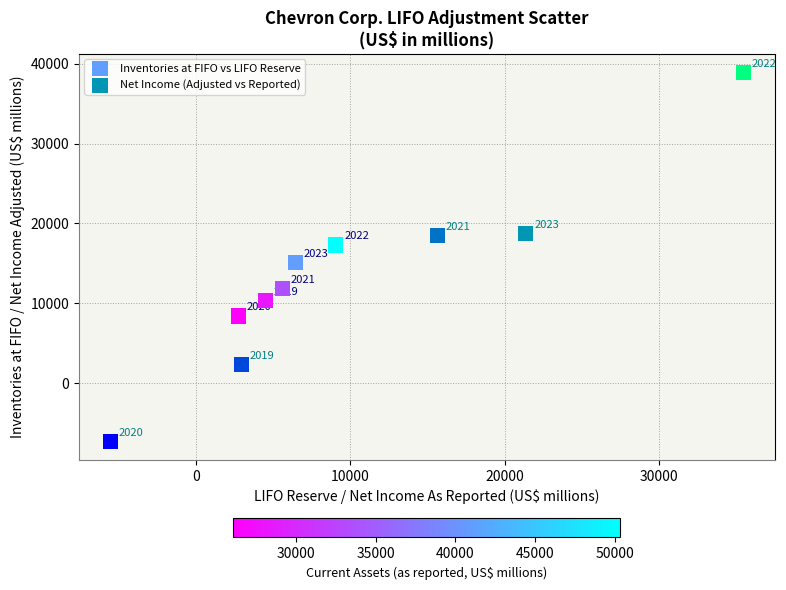

Which series contains the lowest Y value?

Net Income (Adjusted vs Reported)